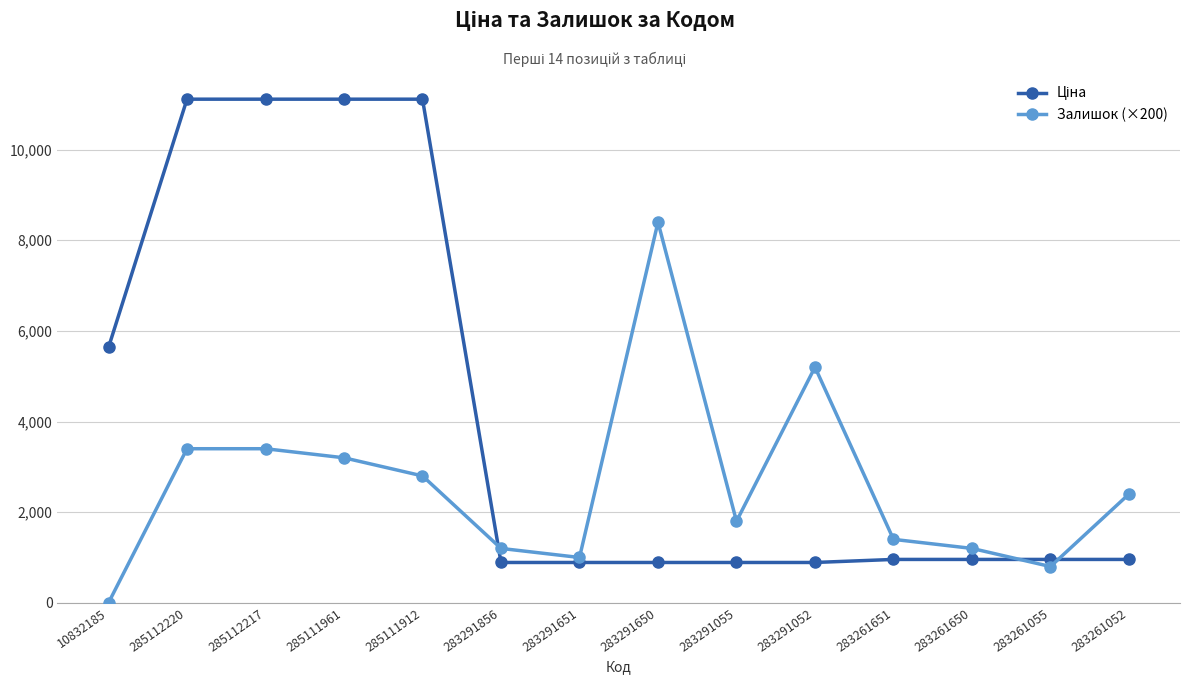

At how many categories does at least one series exceed 10914?

4